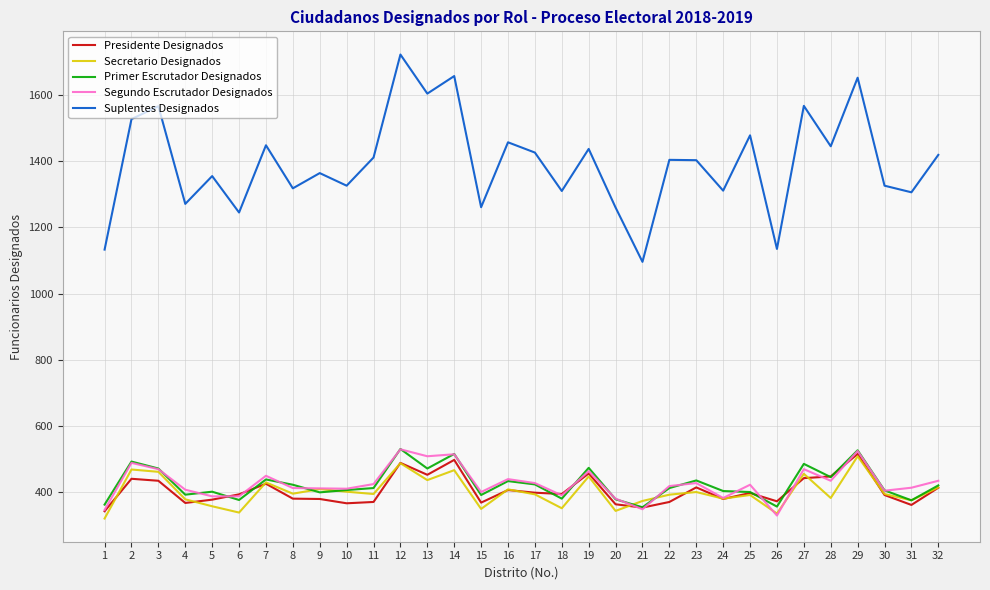

What is the greatest value displayed?

1722